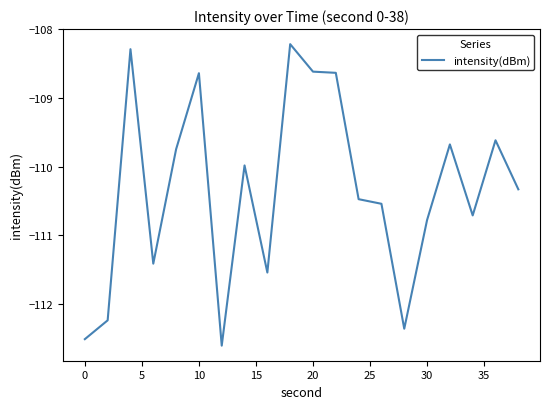

What is the minimum value shown in the chart?

-112.6